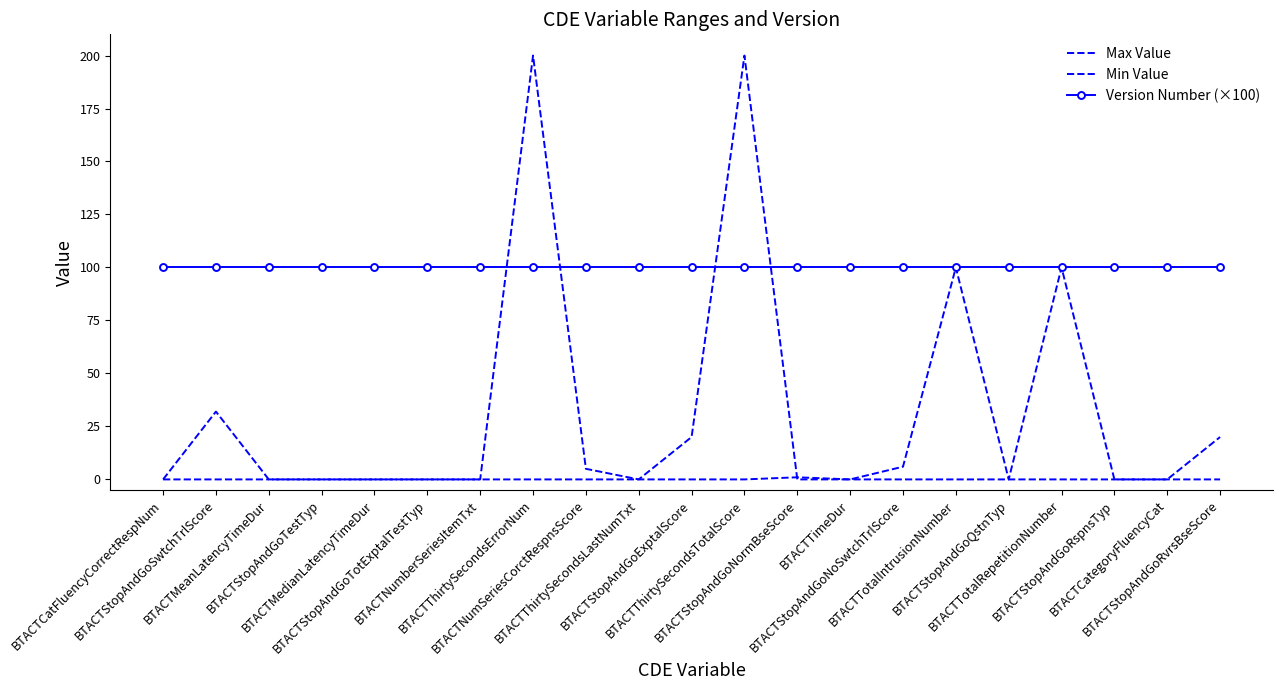

True or false: Min Value and Version Number (×100) cross at least once.

False